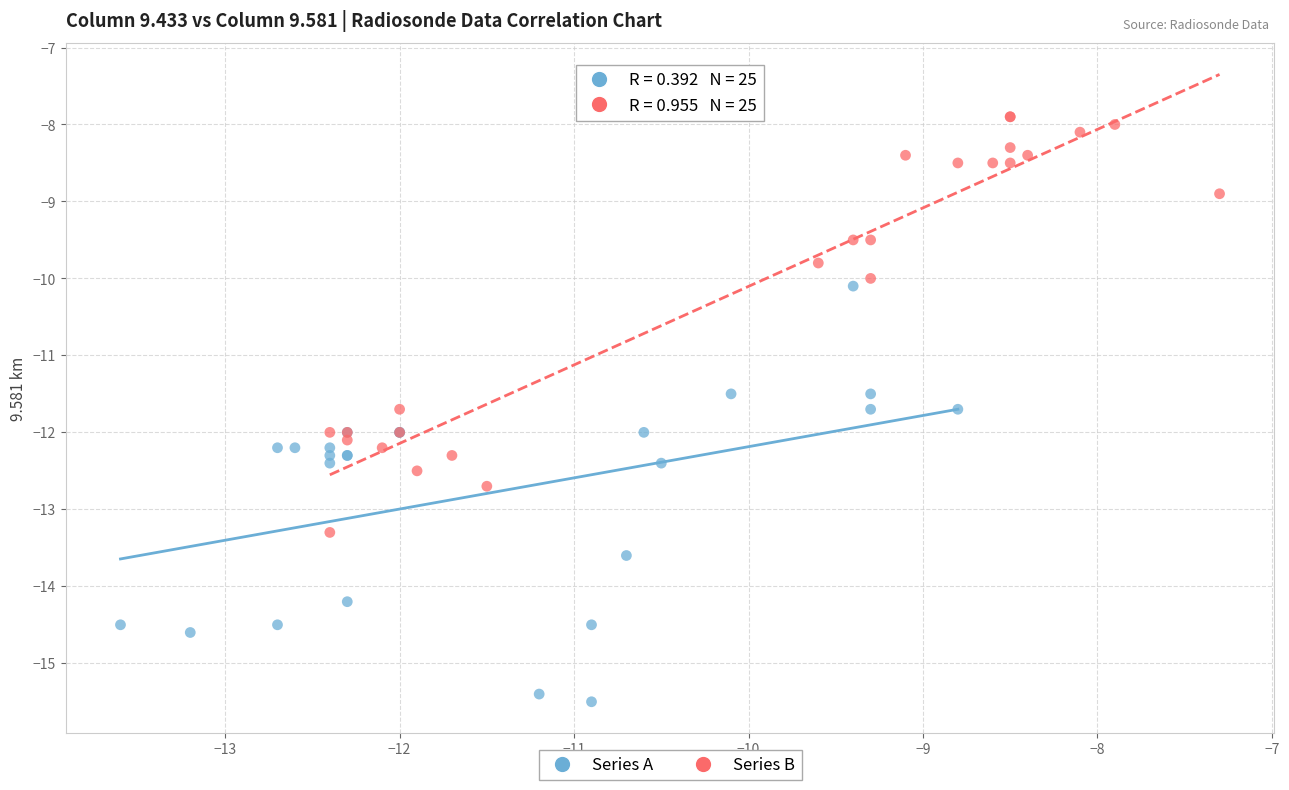

Which series contains the lowest Y value?

Series A